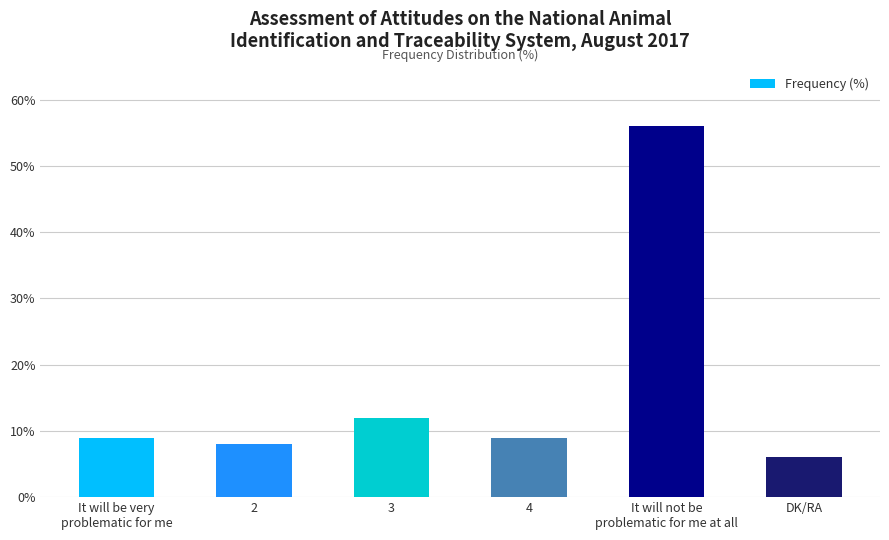

Reading left to right, extract all data points from this chart.

It will be very
problematic for me=9	2=8	3=12	4=9	It will not be
problematic for me at all=56	DK/RA=6